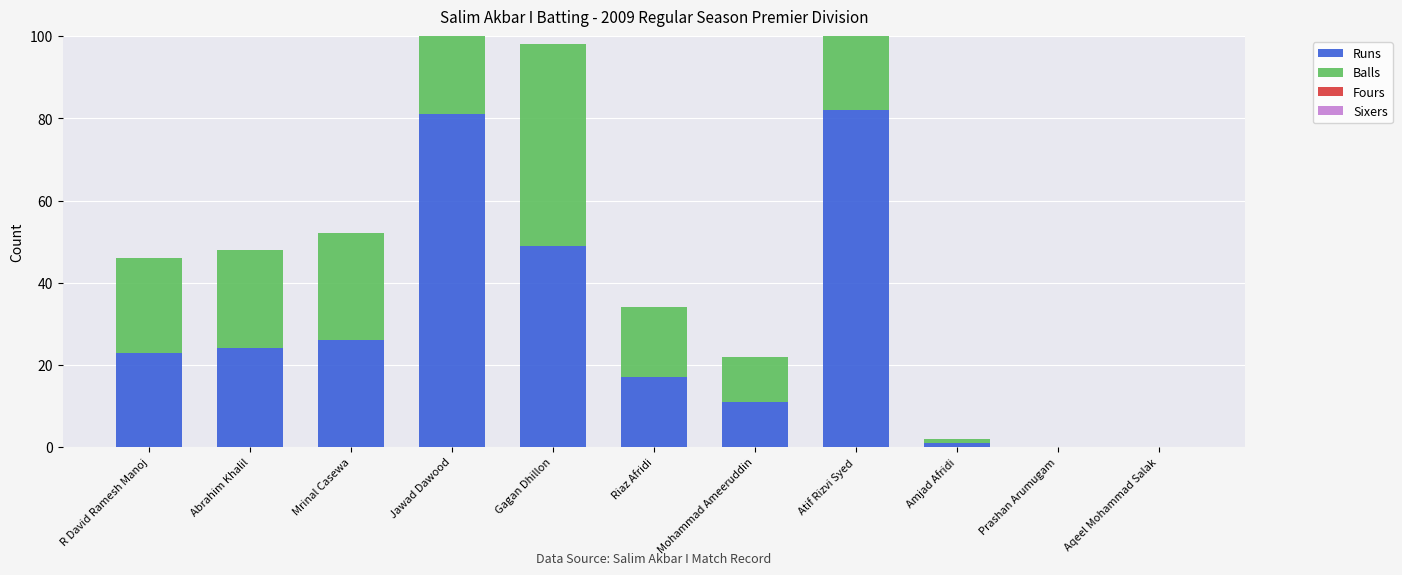

Does the chart contain any negative values?

No